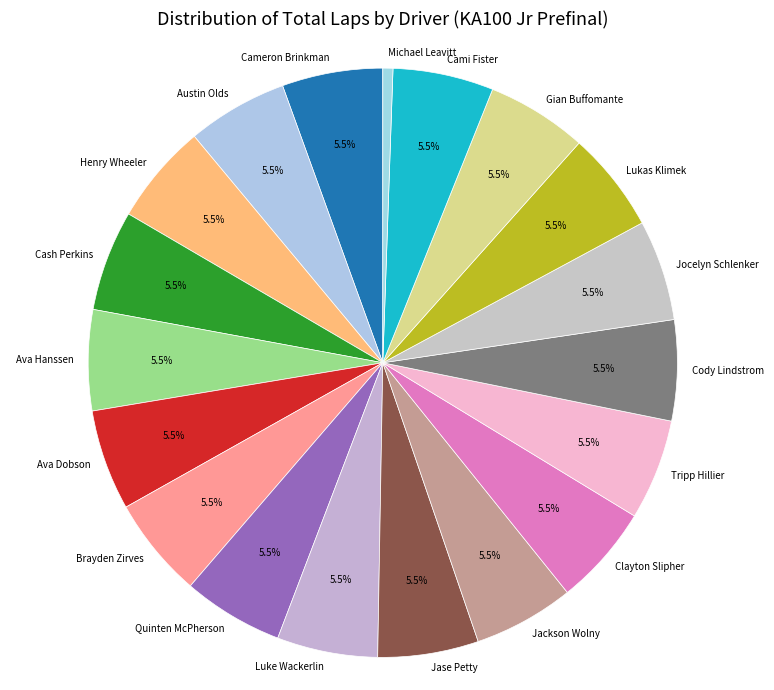

Is there any slice that represents more than half of the pie?

No